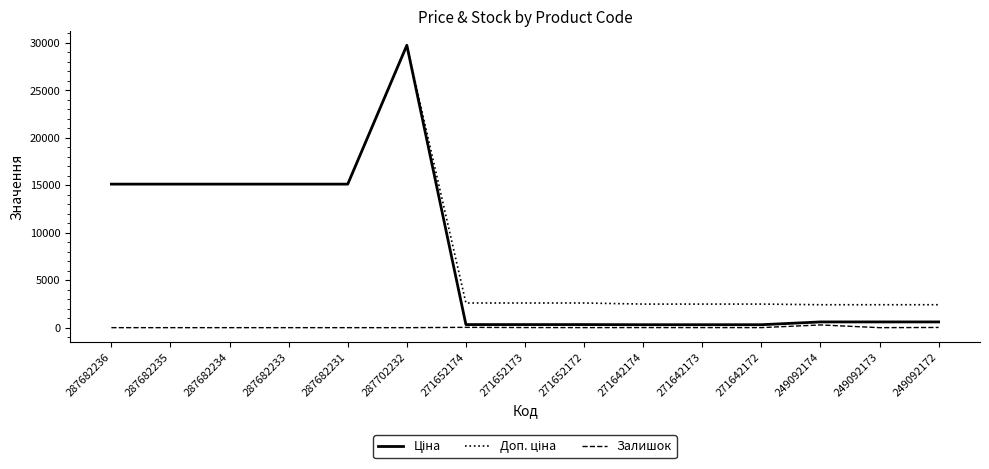

At how many categories does at least one series exceed 2752?

6